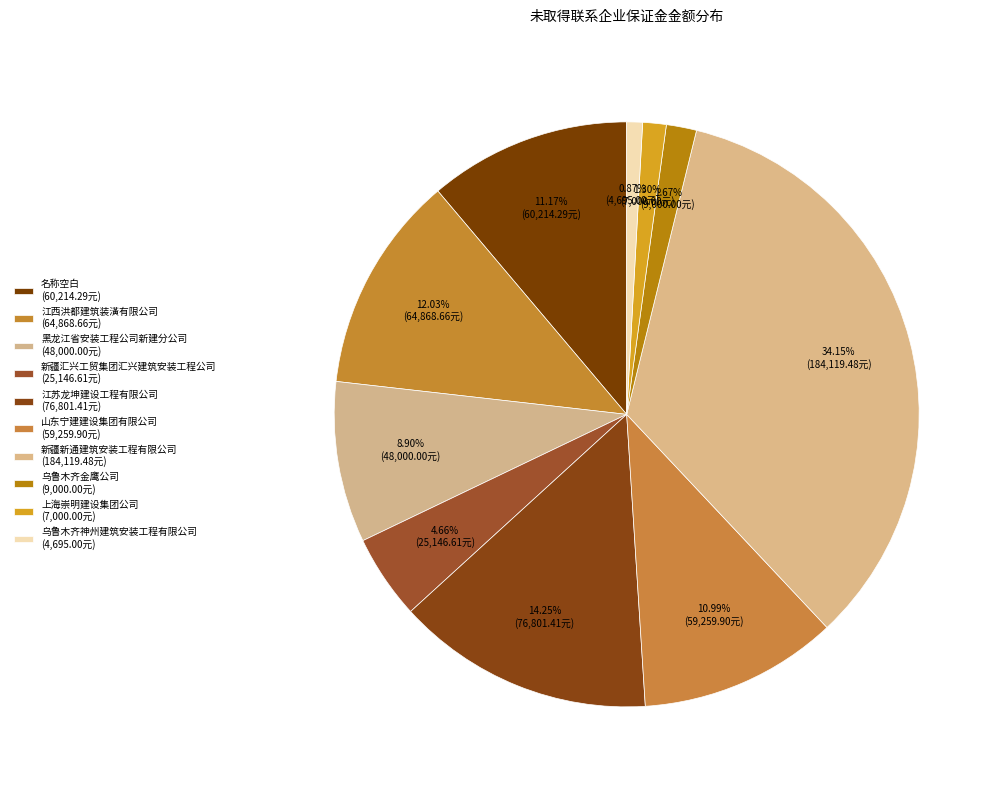

How many slices are in this pie chart?

10